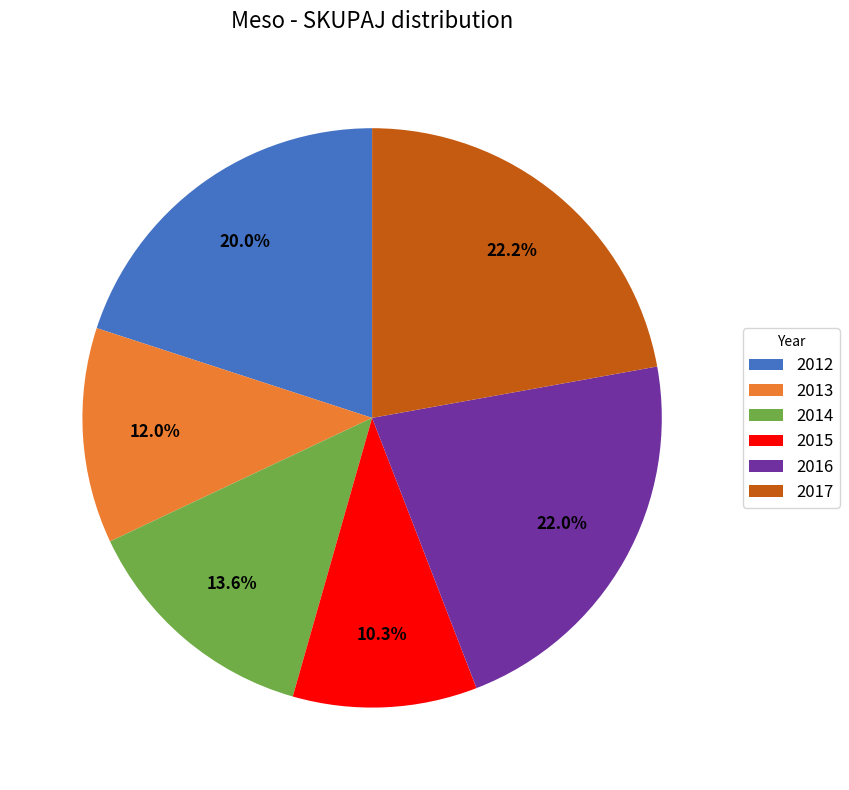

Approximately how many times larger is the value at 2014 compared to 2013?

1.1